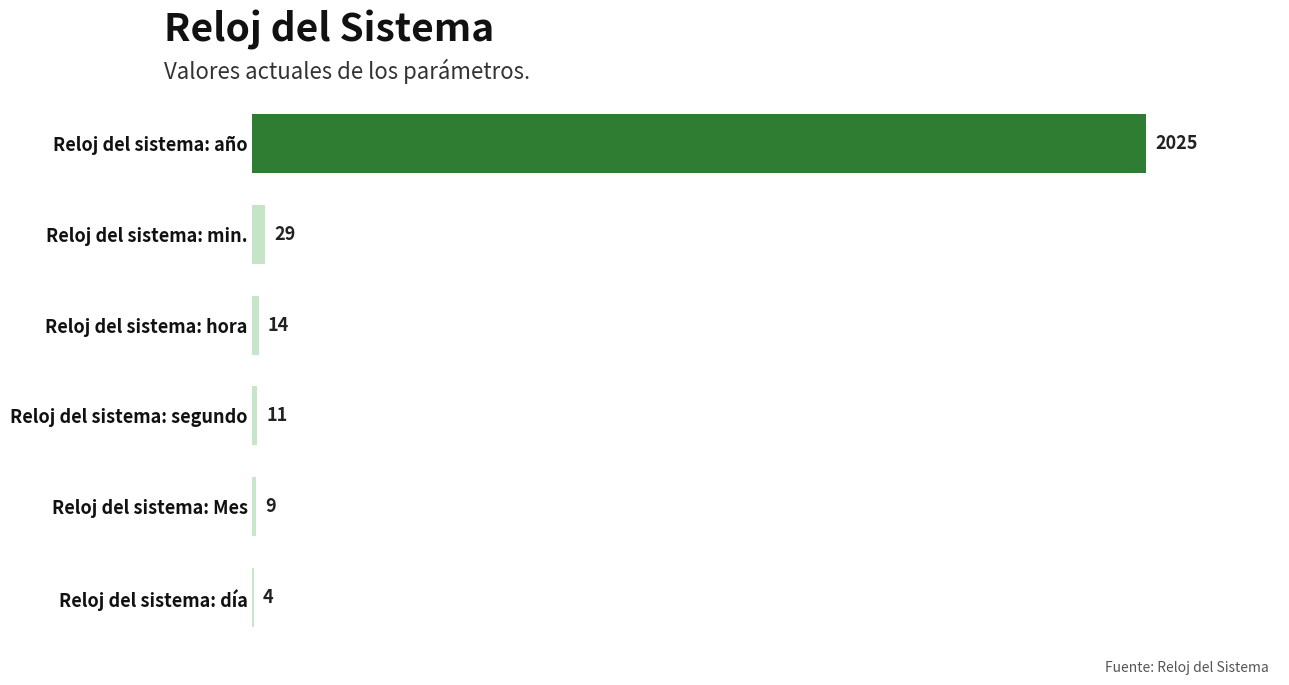

Reading bottom to top, list all the values displayed in this chart.

Reloj del sistema: día=4	Reloj del sistema: Mes=9	Reloj del sistema: segundo=11	Reloj del sistema: hora=14	Reloj del sistema: min.=29	Reloj del sistema: año=2025